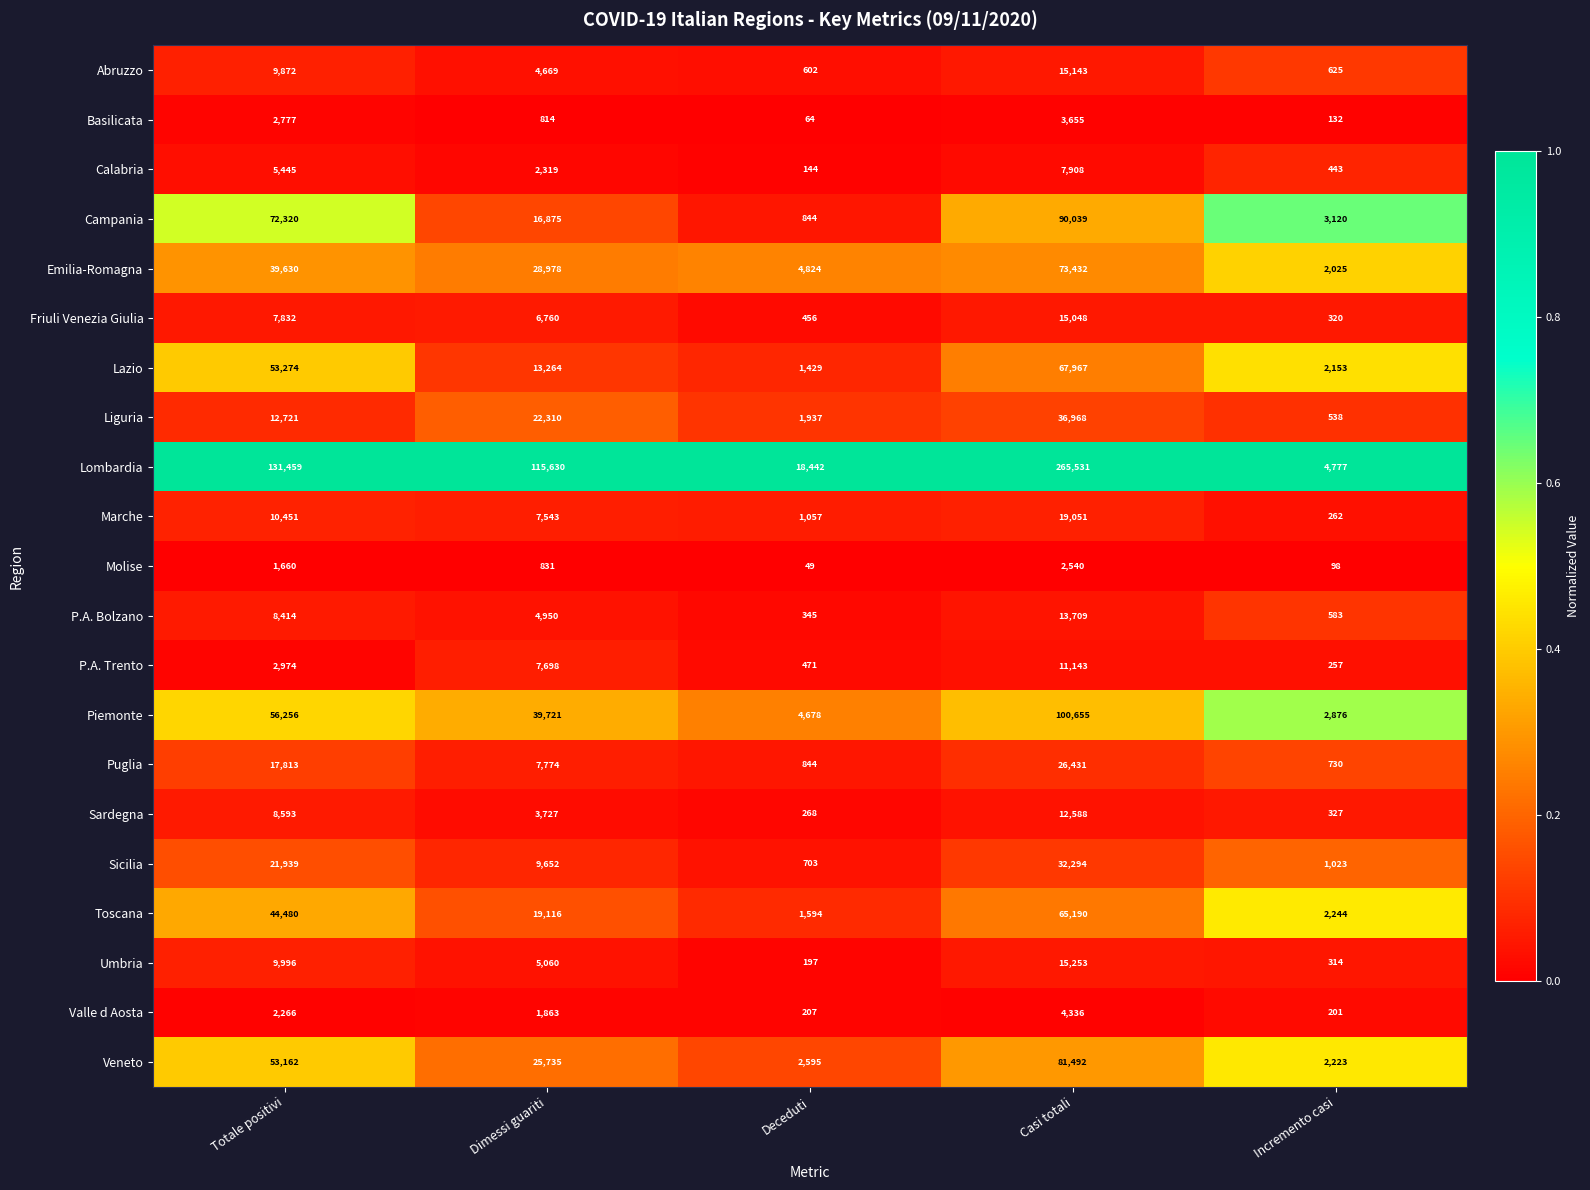

List the labels in order of Sardegna value, smallest first.

Deceduti, Incremento casi, Dimessi guariti, Totale positivi, Casi totali